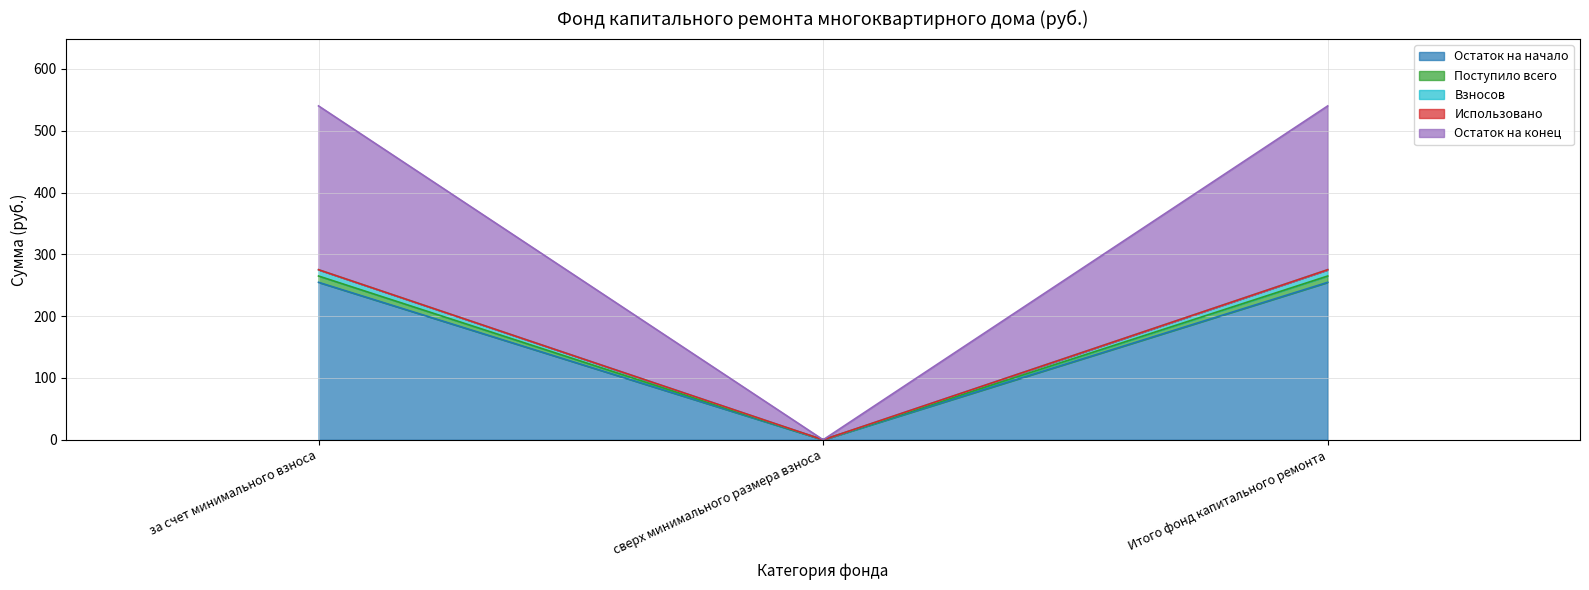

What position from the left is Итого фонд капитального ремонта?

3